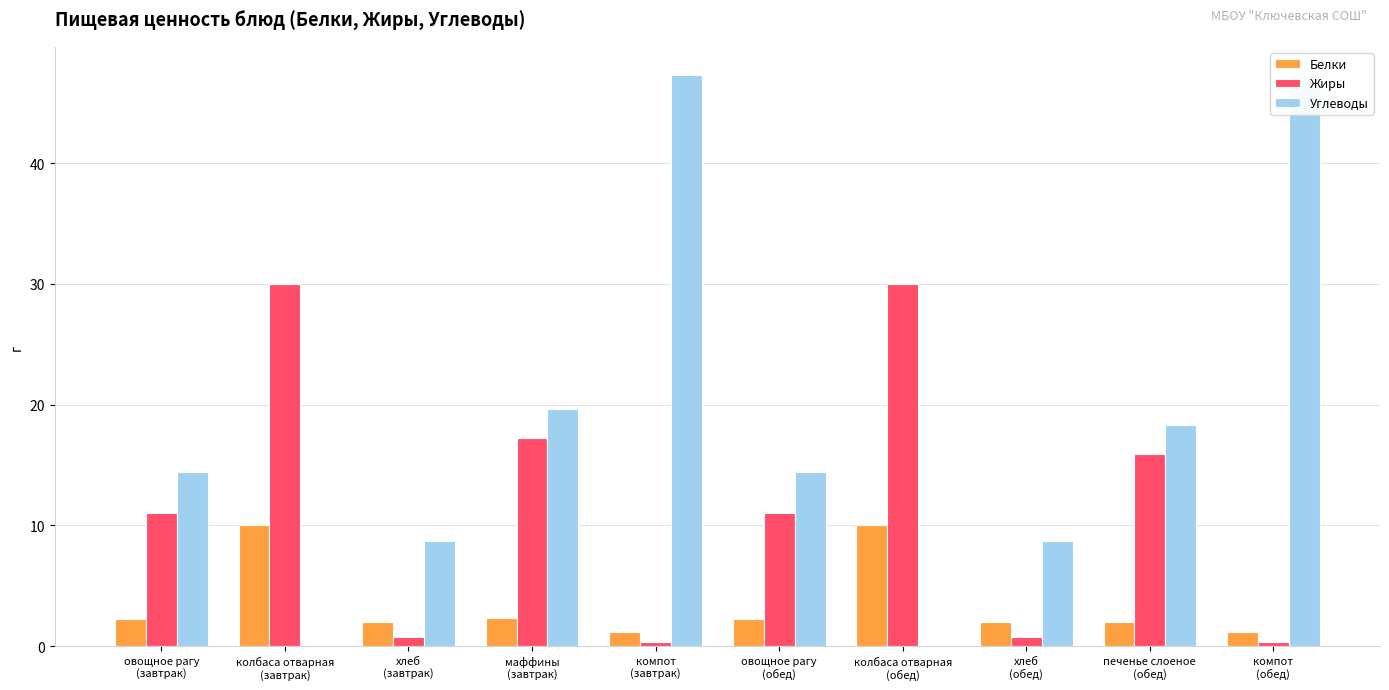

What is the label of the 7th bar from the left?

колбаса отварная
(обед)